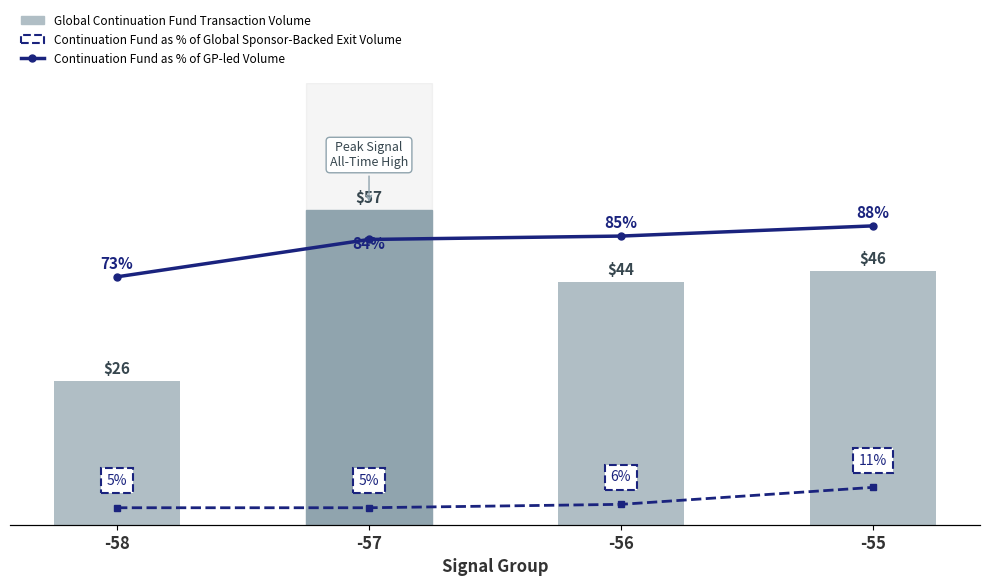

Reading left to right, what are all the values shown in this chart?

Global Continuation Fund Transaction Volume: 26	57	44	46
Continuation Fund as % of GP-led Volume: 73	84	85	88
Continuation Fund as % of Global Sponsor-Backed Exit Volume: 5	5	6	11